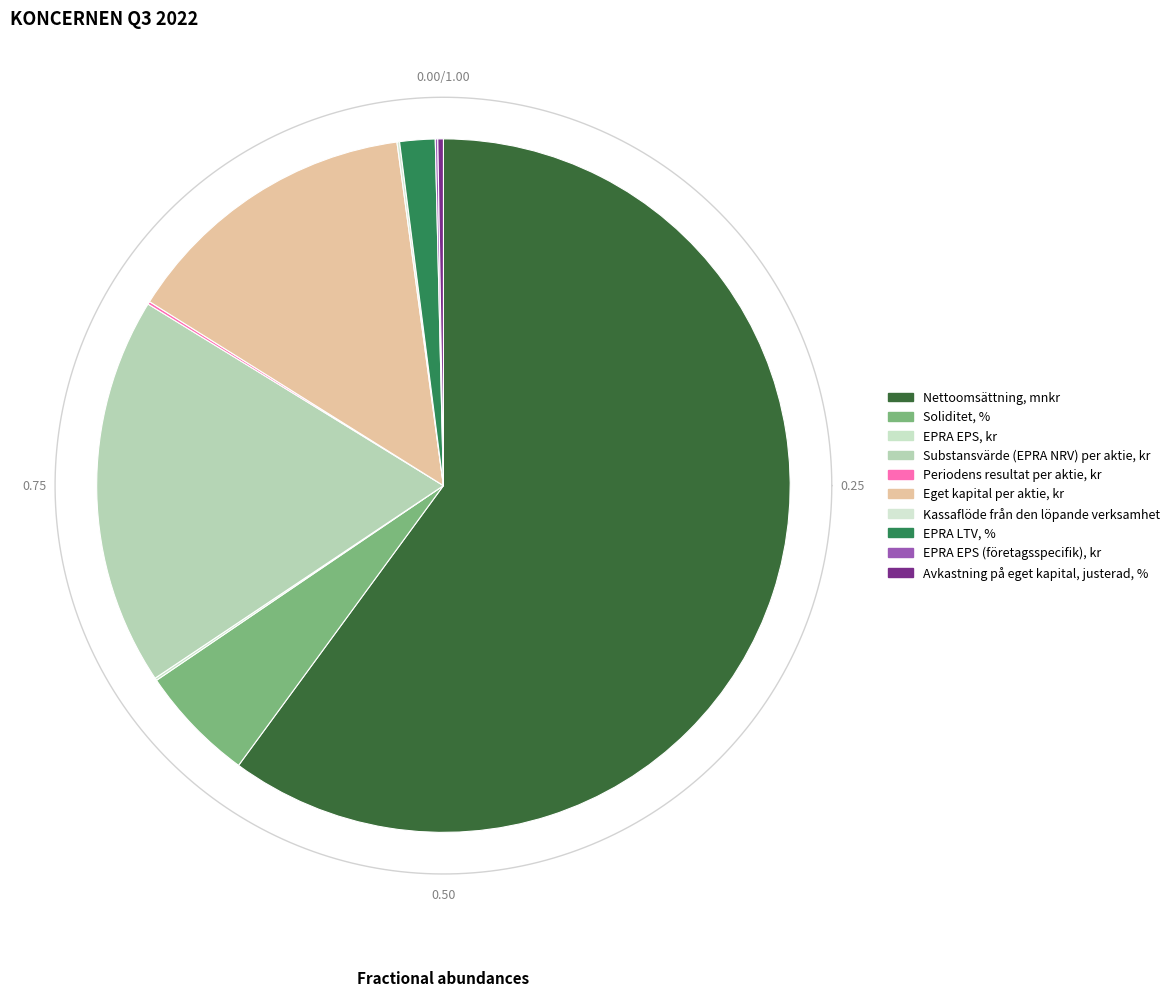

Approximately how many times larger is the value at Eget kapital per aktie, kr compared to Soliditet, %?

2.6